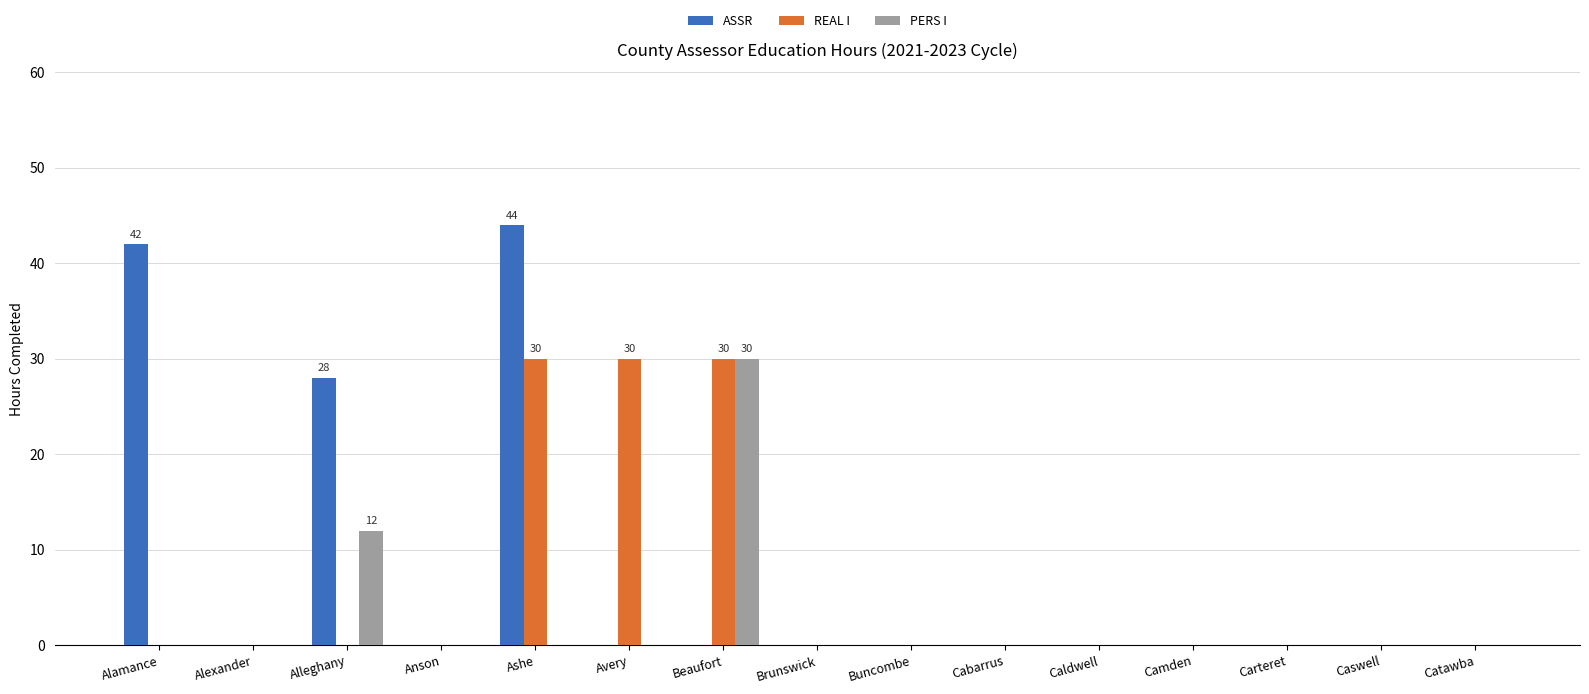

Which category has the highest value across all series?

Ashe